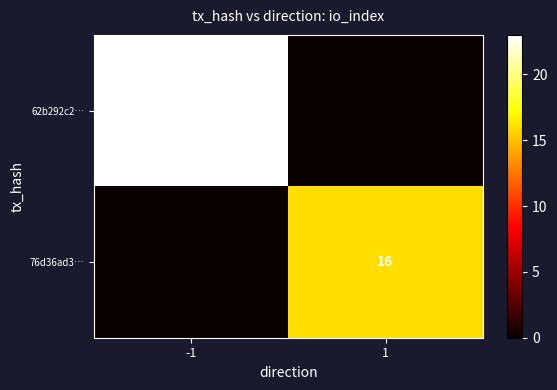

Is it true that 62b292c2… equals 0 at 1?

True